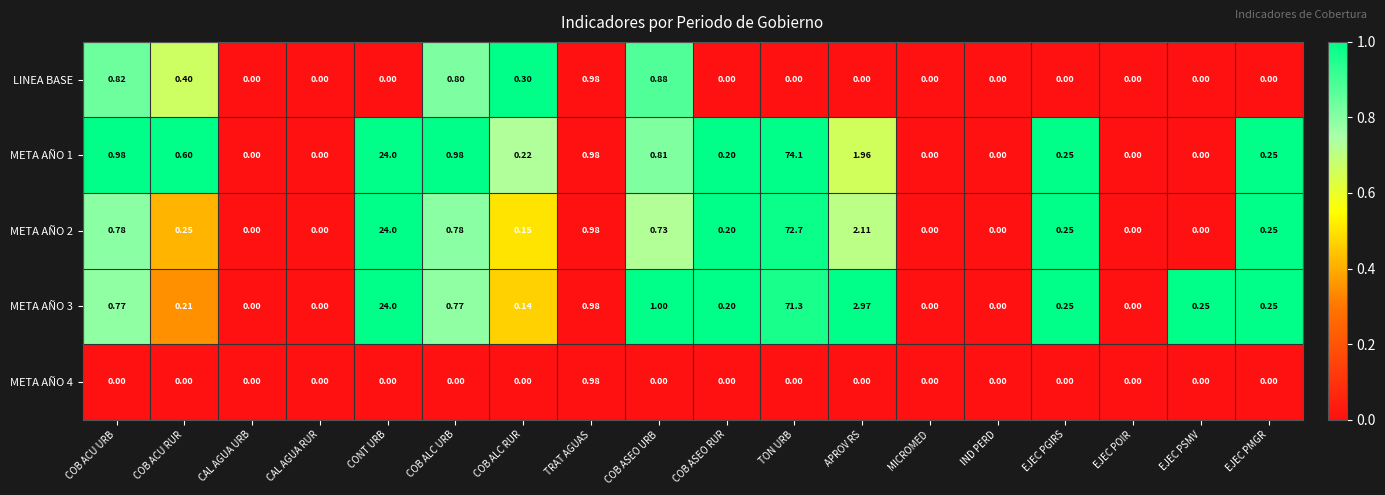

At which category does the chart reach its peak across all series?

TON URB